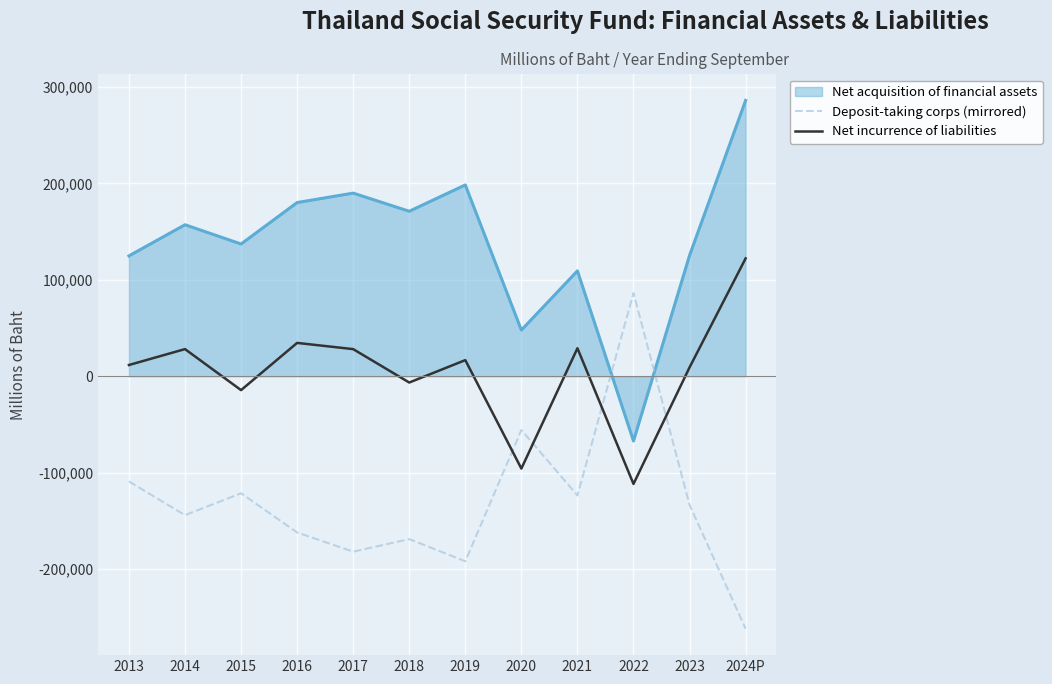

What is the spread (max minus min) of values at 2019?

390036.4